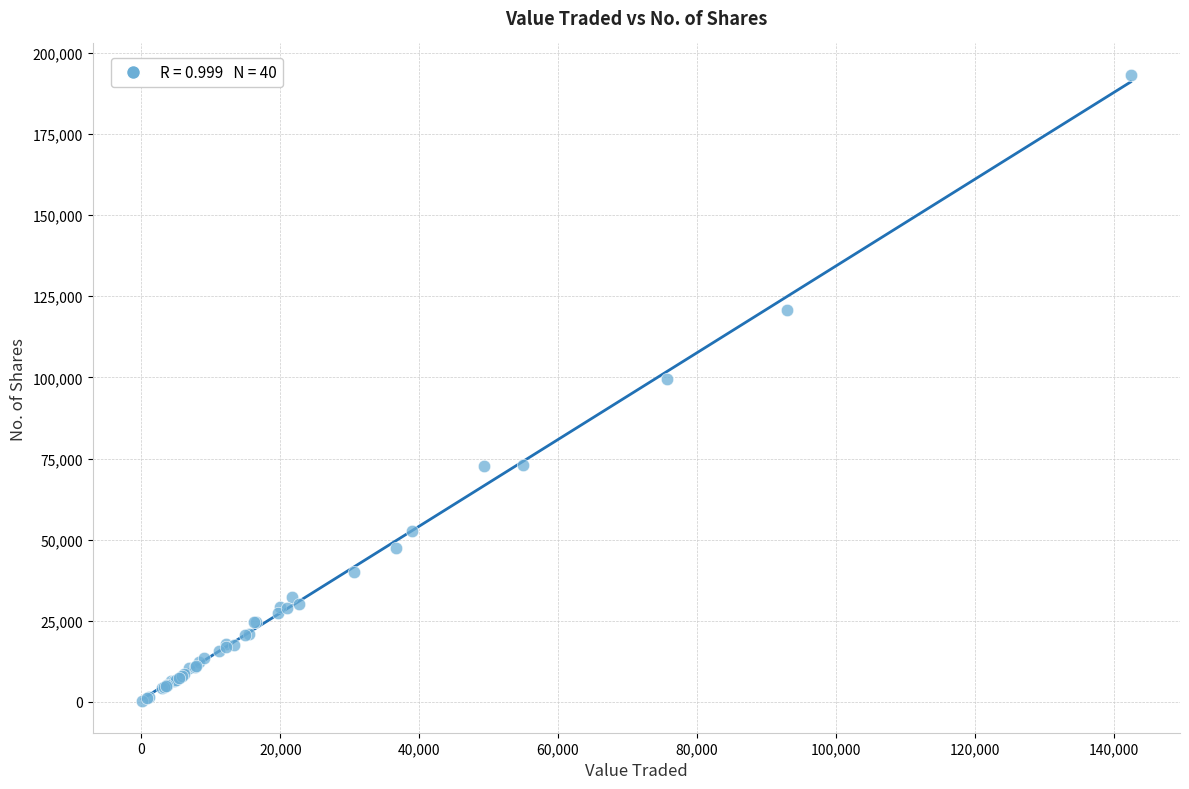

What Y value in the scatter plot is closest to 96707?

99632